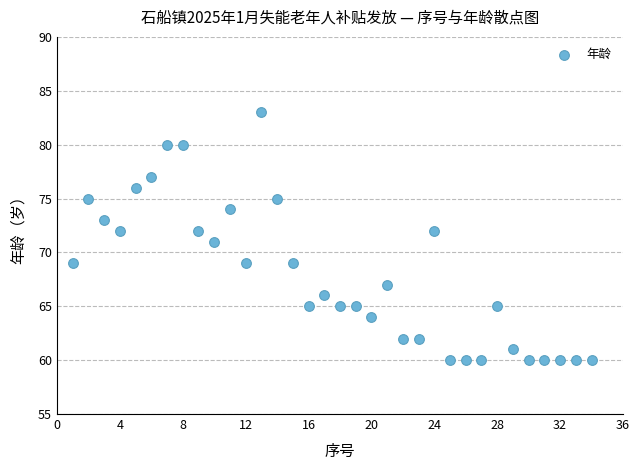

What is the range of Y values (max minus min)?

23